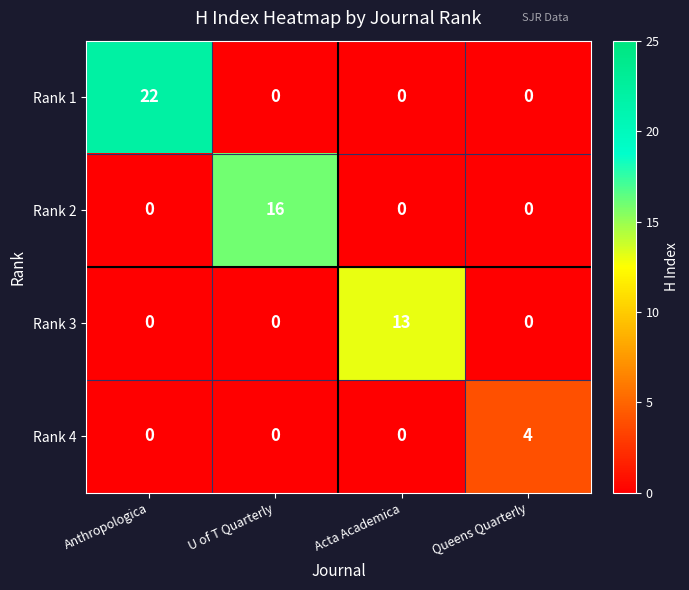

How many data points does each series have?

4